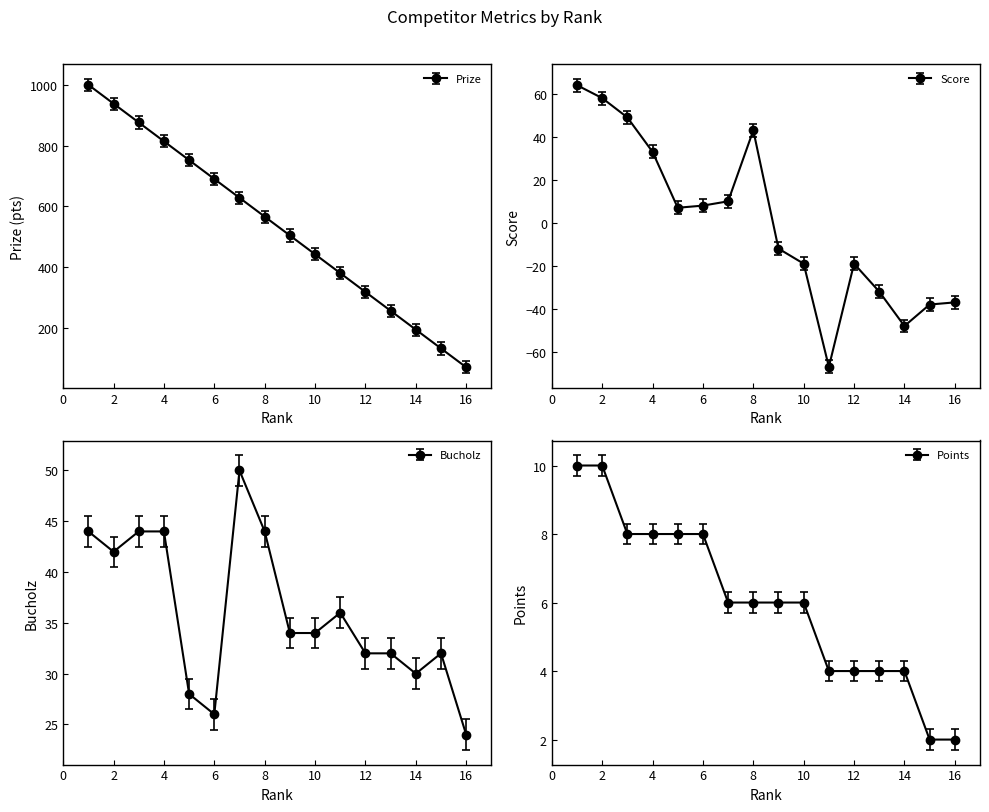

Which label corresponds to the smallest value in the chart?

11